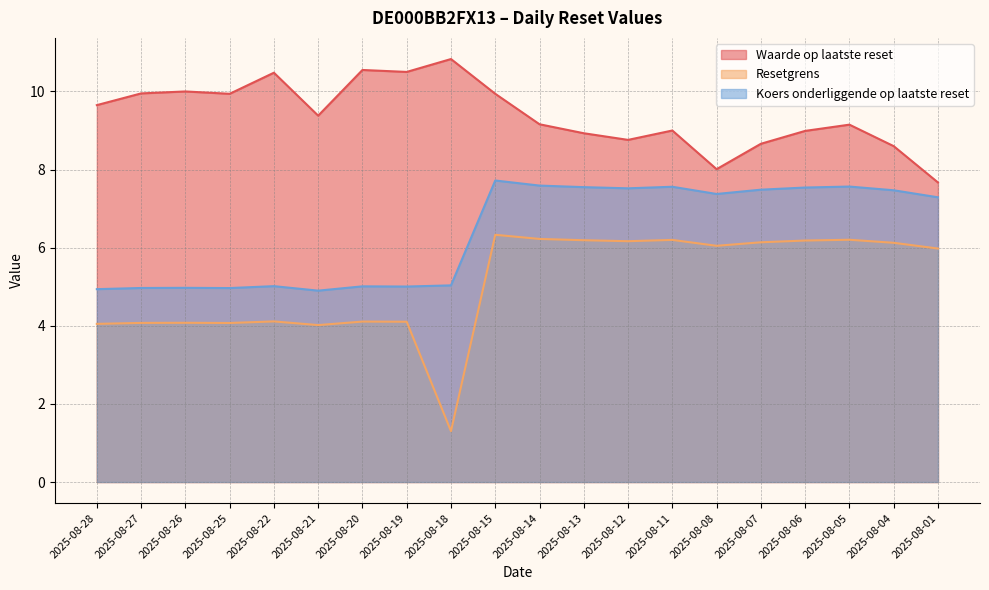

True or false: Waarde op laatste reset and Resetgrens cross at least once.

False